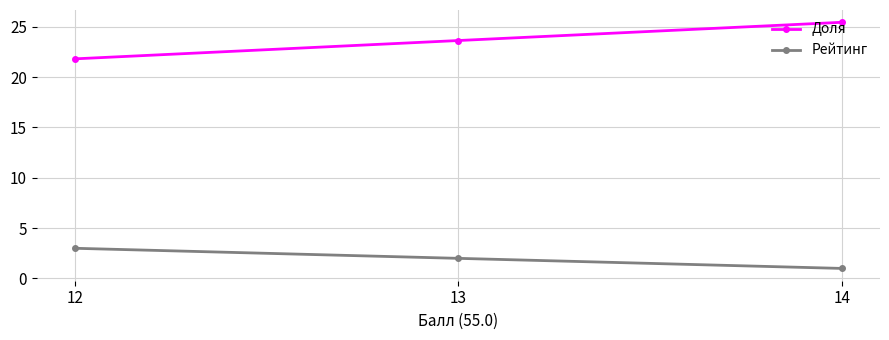

Reading left to right, transcribe all the data shown in this chart.

Доля: 14=25.4	13=23.6	12=21.8
Рейтинг: 14=1.0	13=2.0	12=3.0